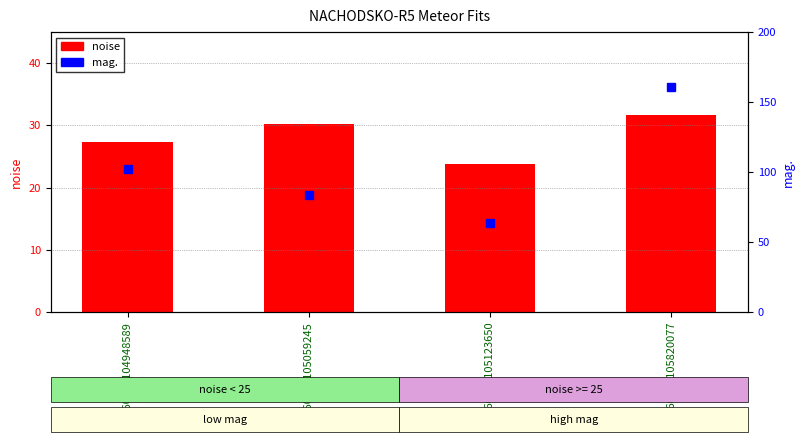

Which series has the largest total across all categories?

mag.